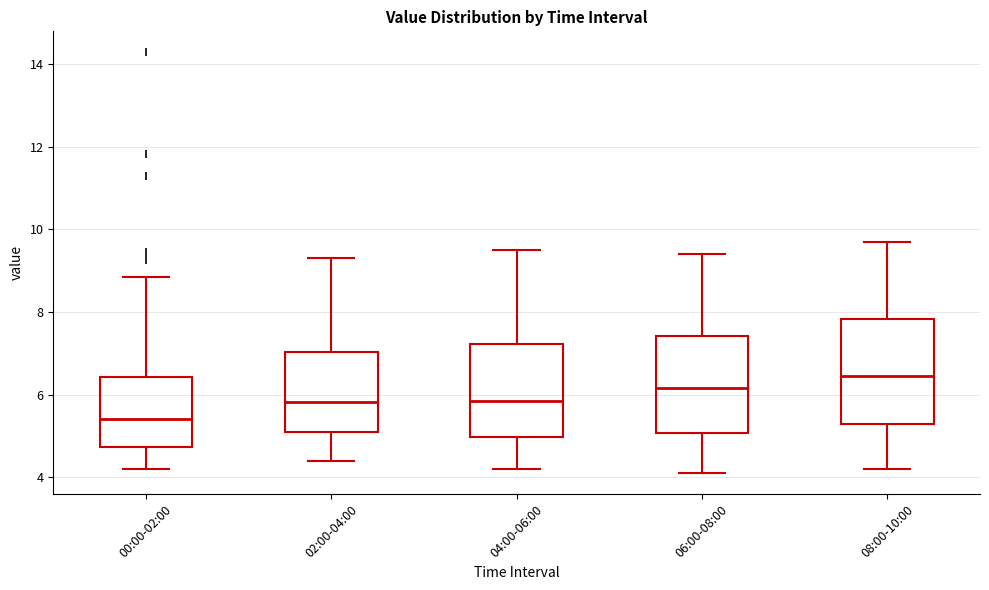

Where does the upper whisker of the box for 04:00-06:00 end on the y-axis? The values are not printed on the chart, so give them approximately, as read against the axis.

9.6